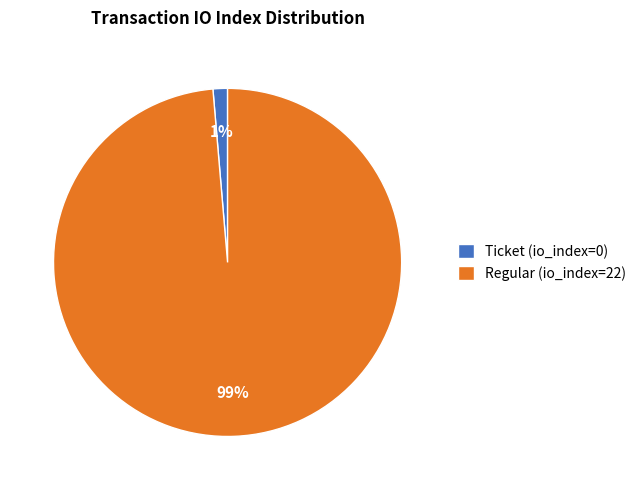

To the nearest percent, what percentage of the pie is Regular (io_index=22)?

99%